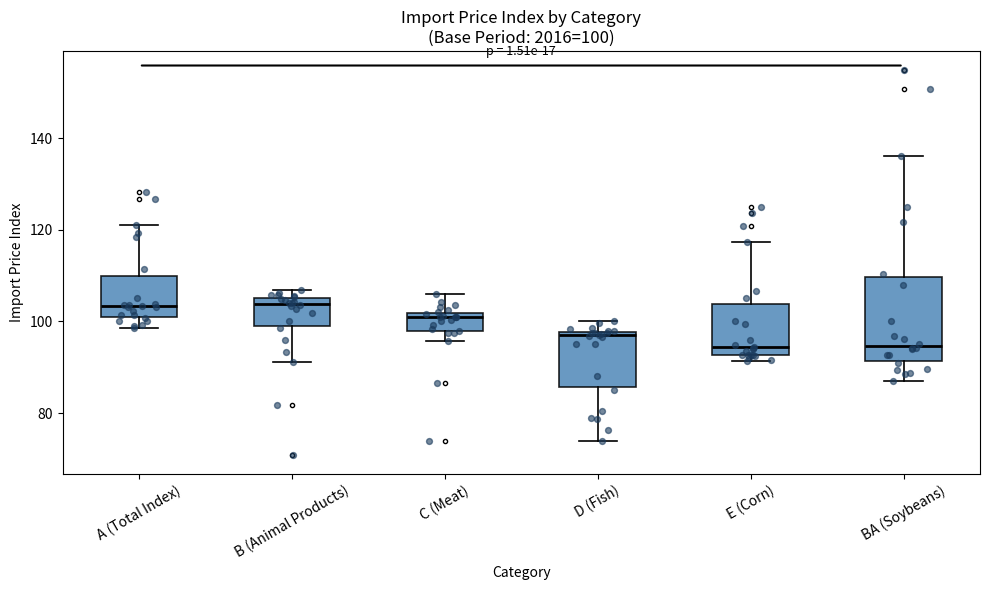

Which box is the tallest, from its lower edge to its upper edge?

BA (Soybeans)